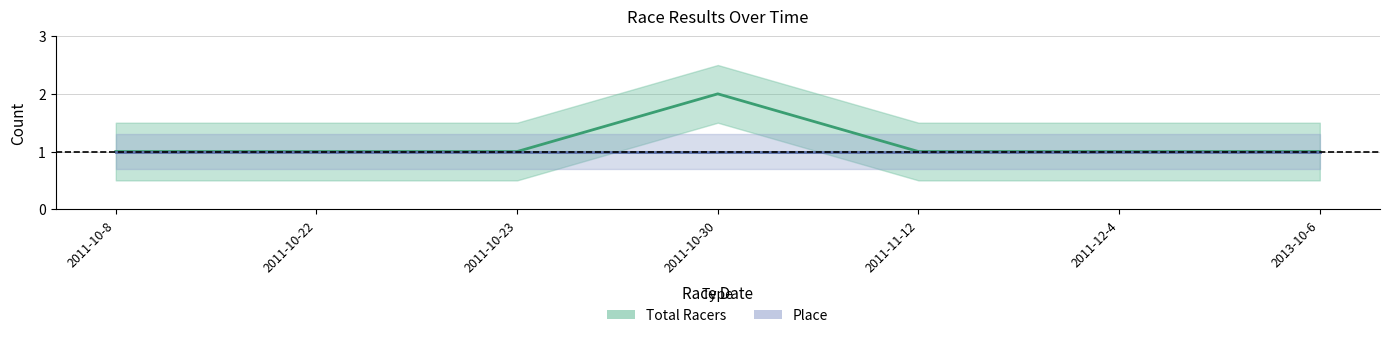

Reading right to left, what are all the values shown in this chart?

2013-10-6=1	2011-12-4=1	2011-11-12=1	2011-10-30=2	2011-10-23=1	2011-10-22=1	2011-10-8=1